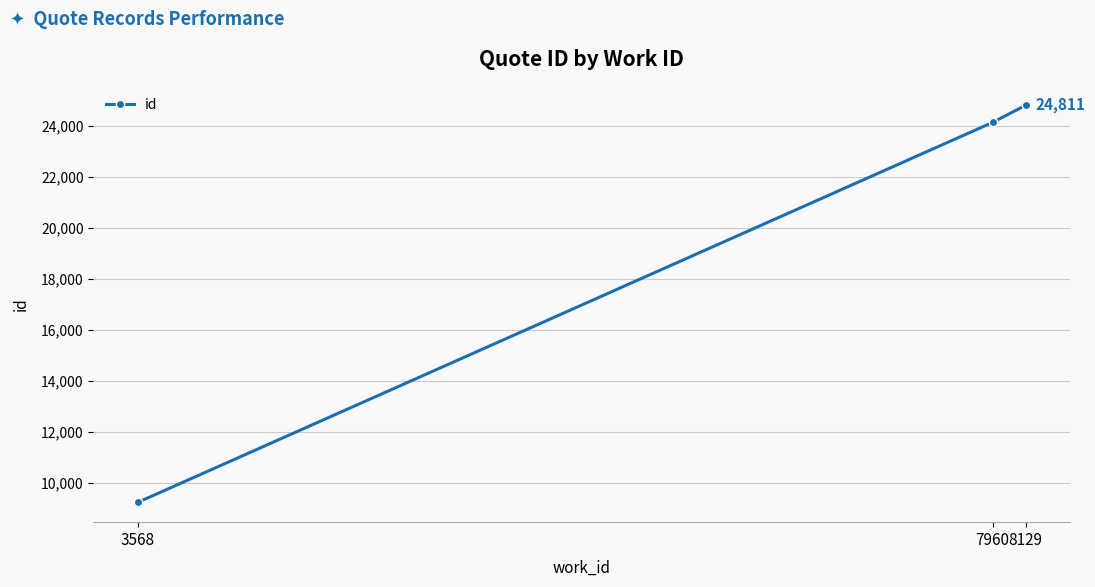

The value at 3568 is 16511. True or false?

False